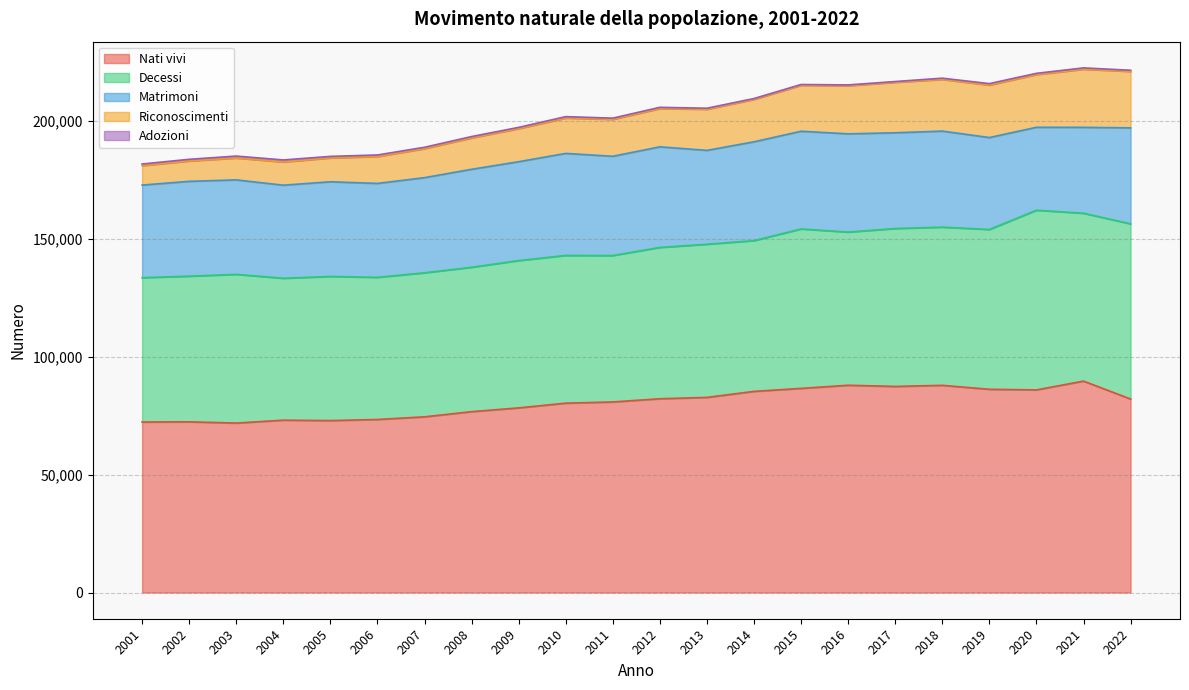

Where is the first local maximum for Nati vivi?

2002